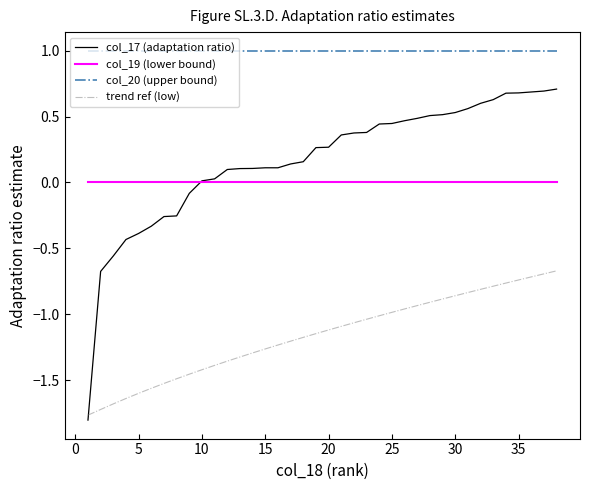

List the series in order of their peak value, lowest first.

trend ref (low), col_19 (lower bound), col_17 (adaptation ratio), col_20 (upper bound)